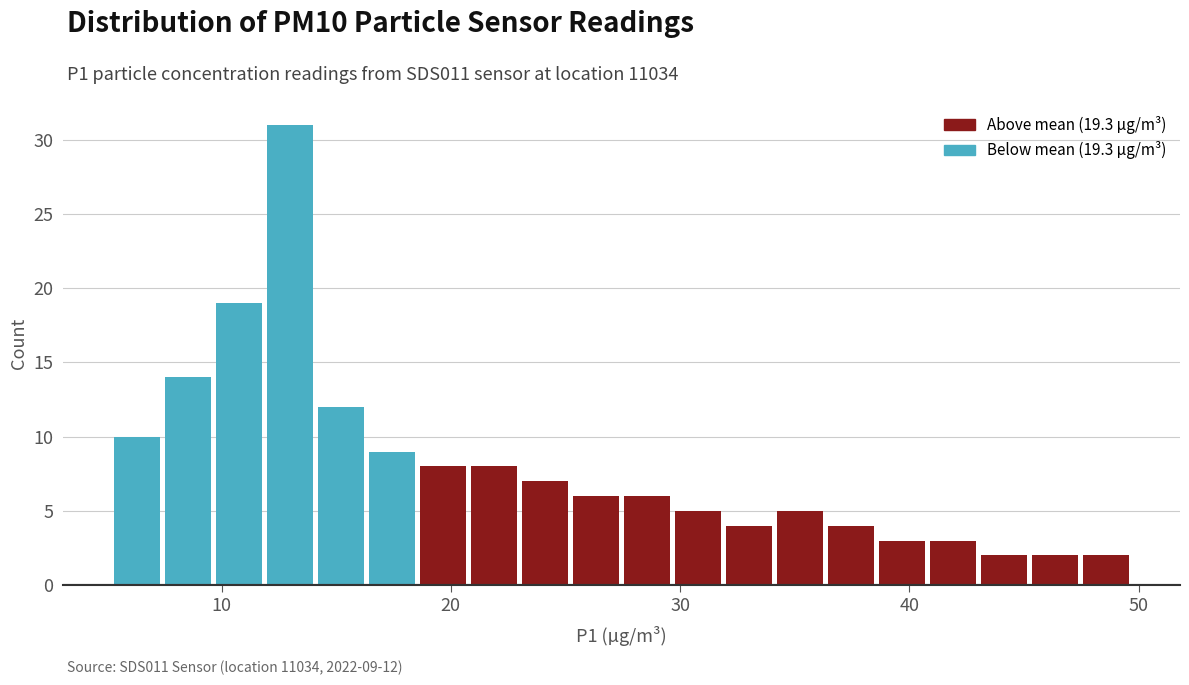

Around what value on the x-axis is the tallest bar? Give the approximate position of its centre, as read against the axis.

13